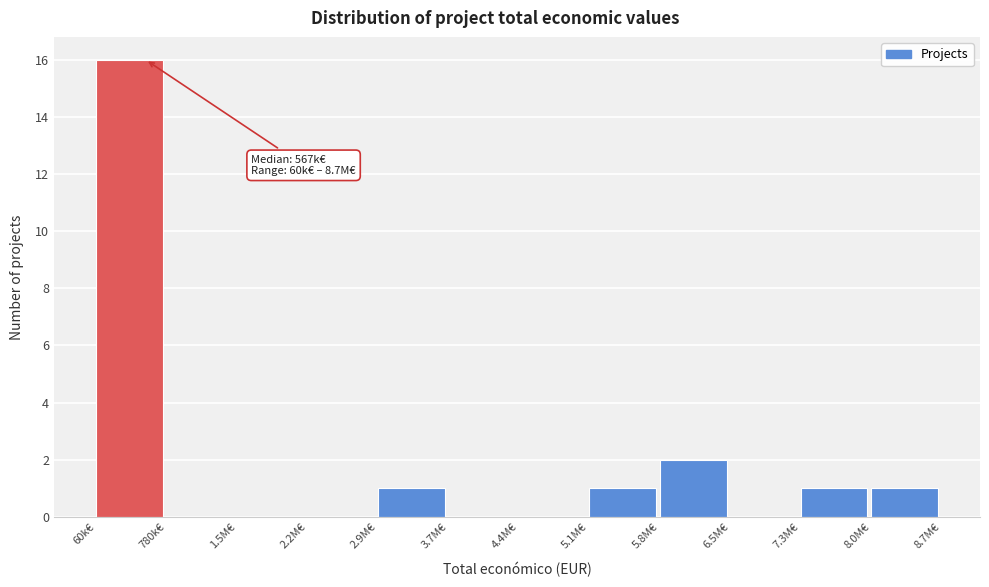

Reading left to right, list all the values displayed in this chart.

60k€=16	780k€=0	1.5M€=0	2.2M€=0	2.9M€=1	3.7M€=0	4.4M€=0	5.1M€=1	5.8M€=2	6.5M€=0	7.3M€=1	8.0M€=1